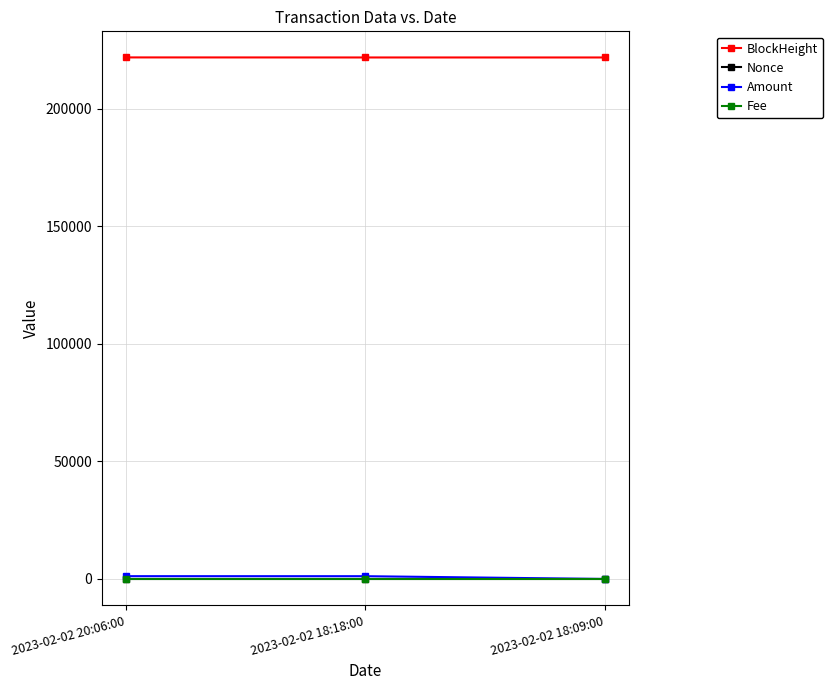

What is the label of the 2nd point from the left?

2023-02-02 18:18:00